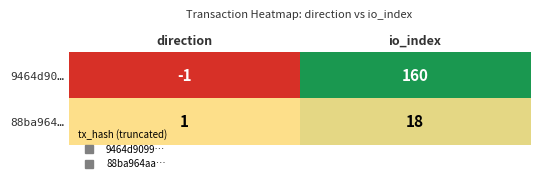

Read the 88ba964… value at io_index, to the nearest 5.

20